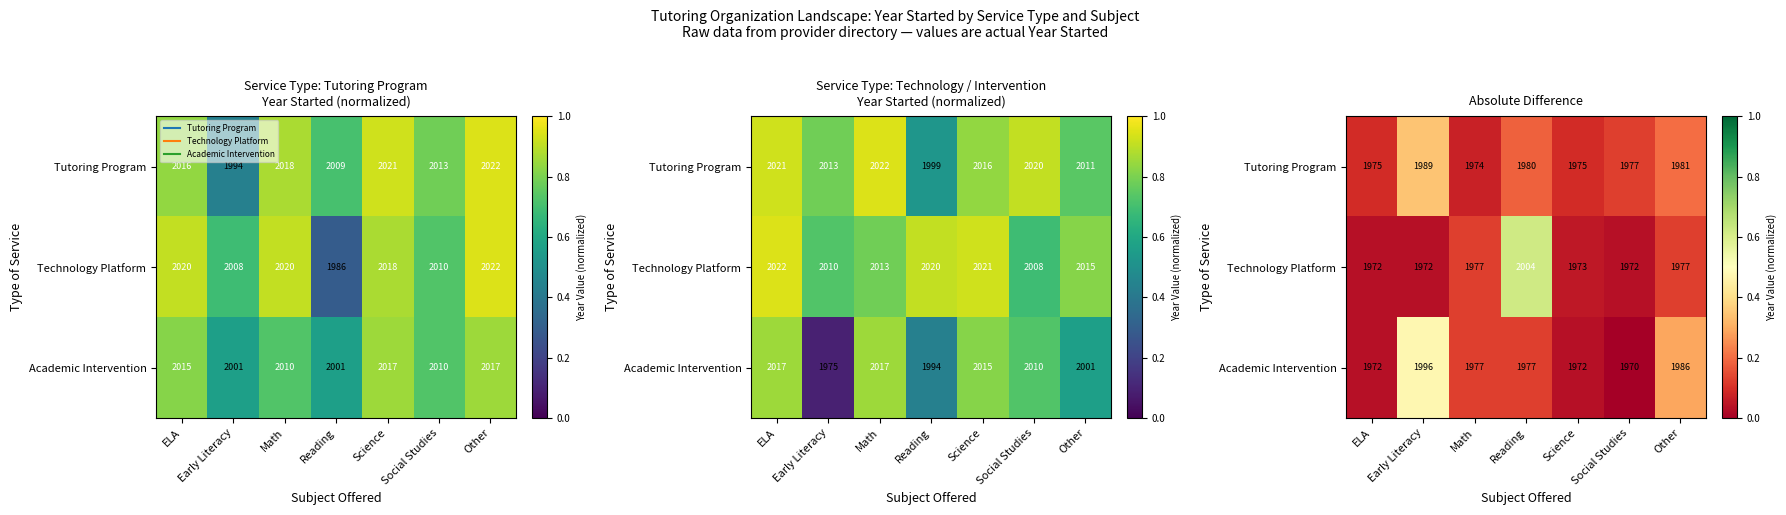

Read the Academic Intervention value at Math.

0.1